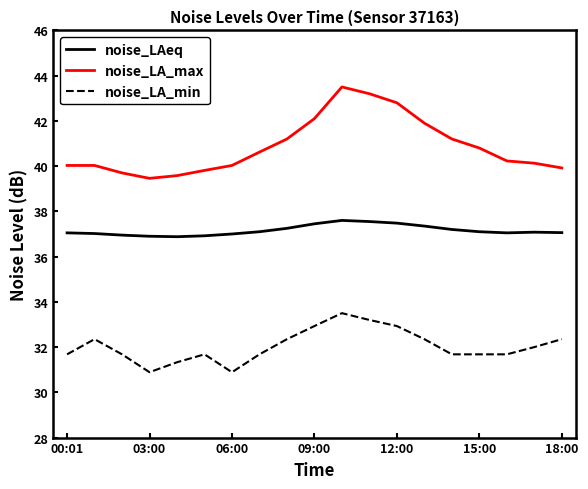

True or false: noise_LA_max and noise_LAeq intersect in this chart.

False